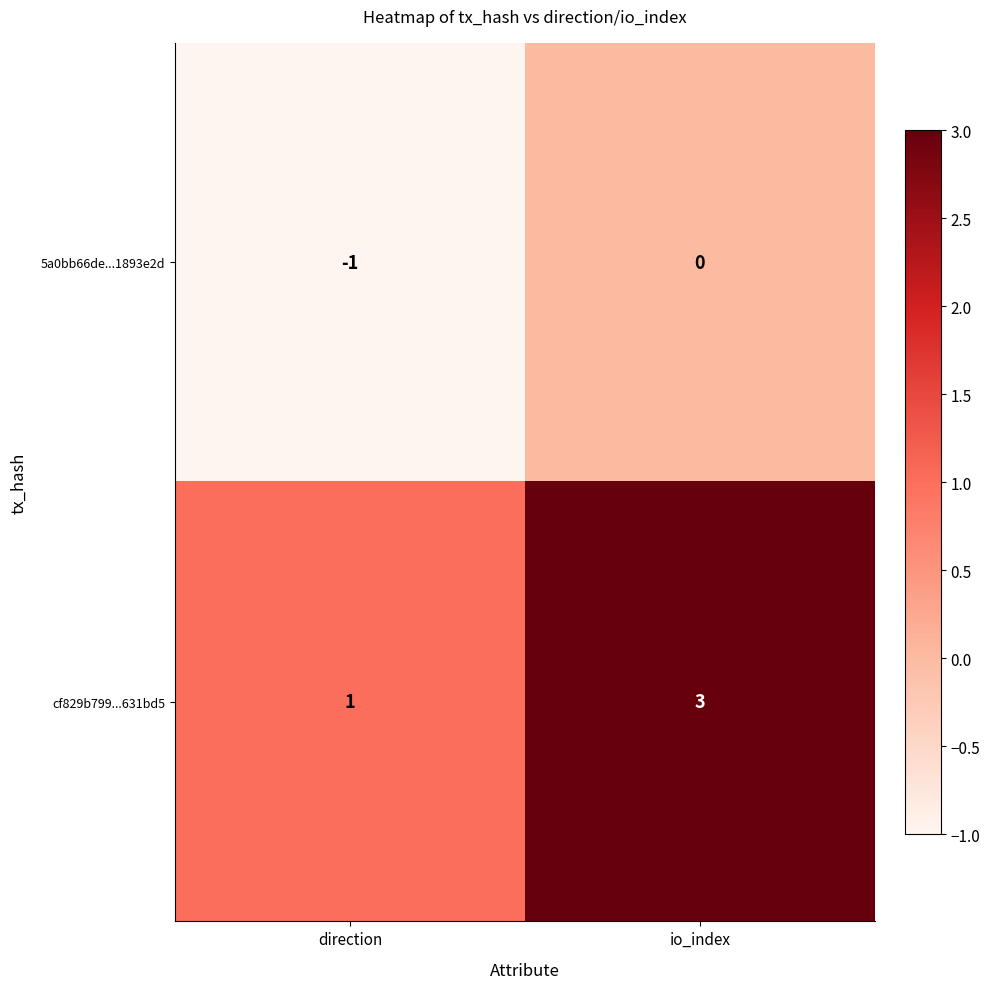

List the series in order of their overall mean, lowest first.

5a0bb66de...1893e2d, cf829b799...631bd5